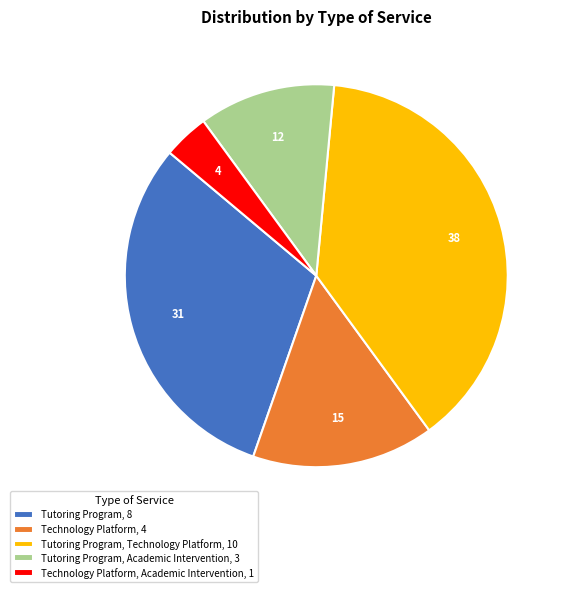

Do Tutoring Program, Academic Intervention, 3 and Tutoring Program, 8 together represent more than half of the pie?

No